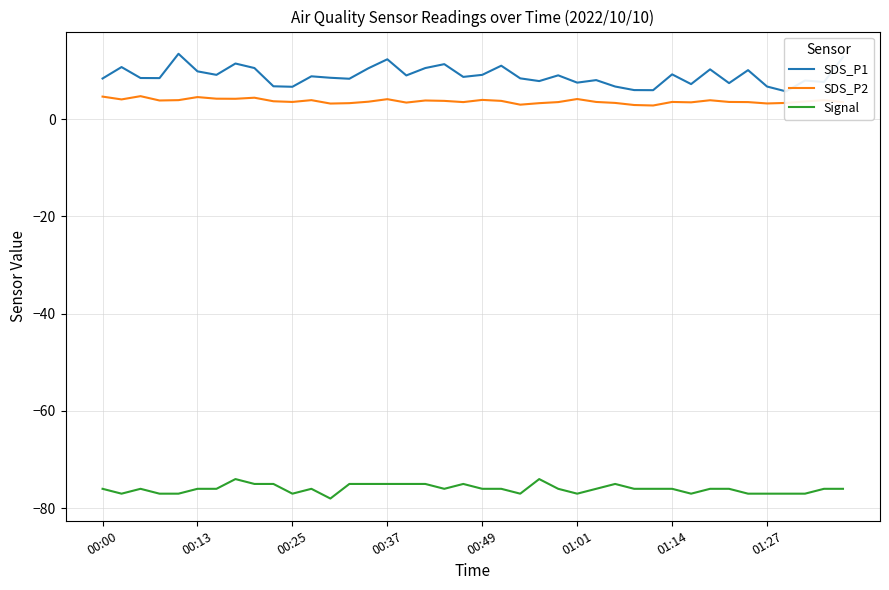

Does the chart have visible grid lines?

Yes